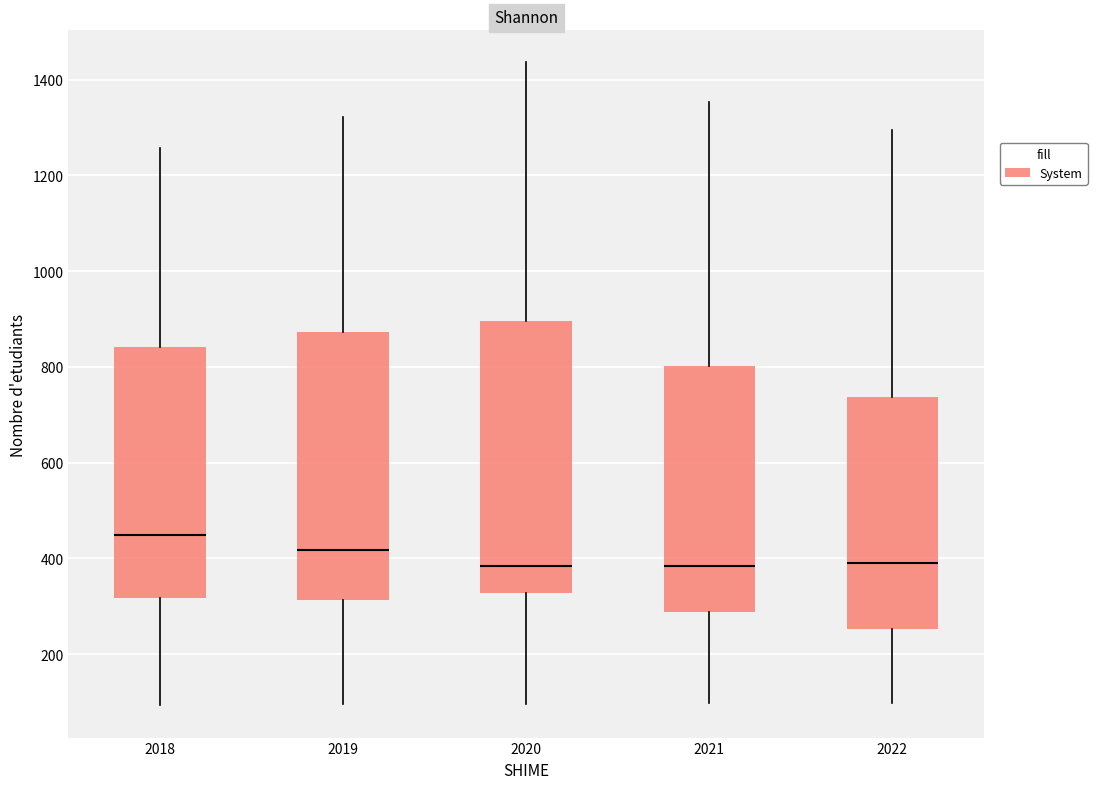

Reading left to right, read every box against the y-axis: the position of its median line, the range the box covers, and the ends of its whiskers. The values are not printed on the chart, so give them approximately, as read against the axis.

2018: median 440, box 320 to 840, whiskers 100 to 1260
2019: median 420, box 320 to 880, whiskers 100 to 1320
2020: median 380, box 320 to 900, whiskers 100 to 1440
2021: median 380, box 280 to 800, whiskers 100 to 1360
2022: median 380, box 260 to 740, whiskers 100 to 1300